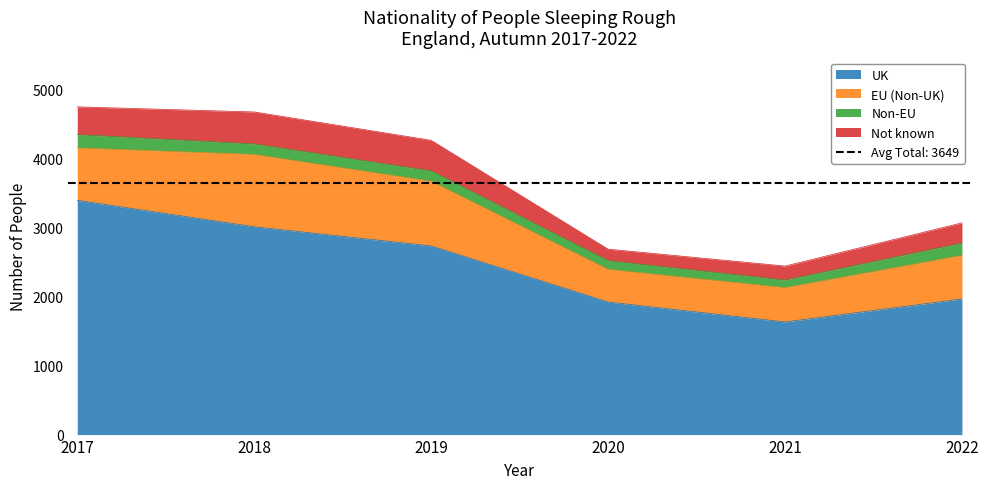

Read the EU (Non-UK) value at 2017, to the nearest 10.

760